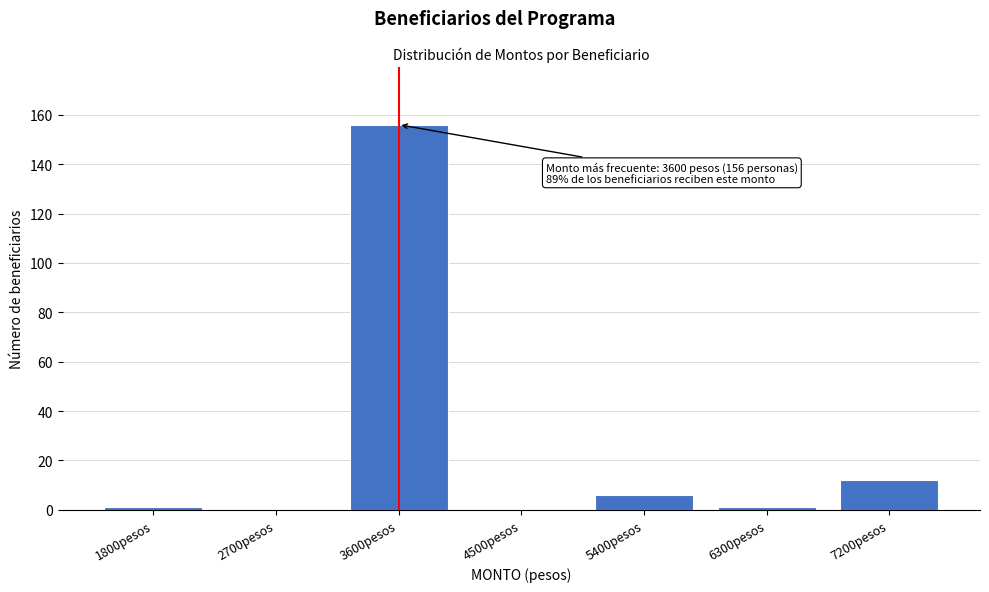

Reading left to right, what are all the values shown in this chart?

1800pesos=1	2700pesos=0	3600pesos=156	4500pesos=0	5400pesos=6	6300pesos=1	7200pesos=12